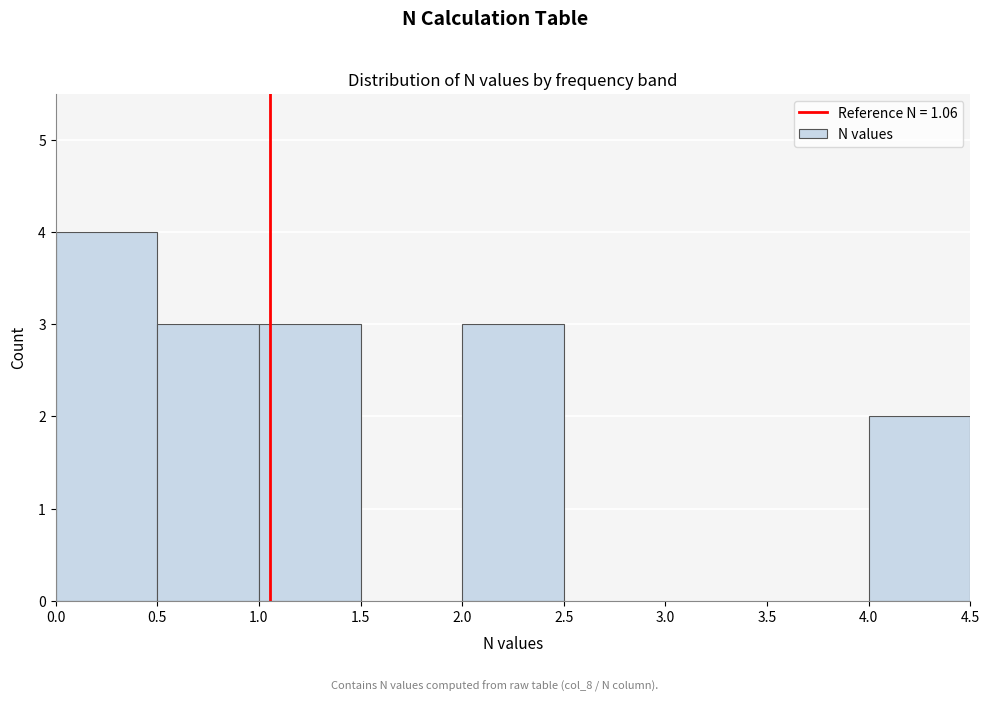

Reading left to right, list every bar in this chart as the range it spans on the x-axis followed by its height. The values are not printed on the chart, so give them approximately, as read against the axis.

0.0 to 0.5: 4
0.5 to 1.0: 3
1.0 to 1.5: 3
1.5 to 2.0: 0
2.0 to 2.5: 3
2.5 to 3.0: 0
3.0 to 3.5: 0
3.5 to 4.0: 0
4.0 to 4.5: 2